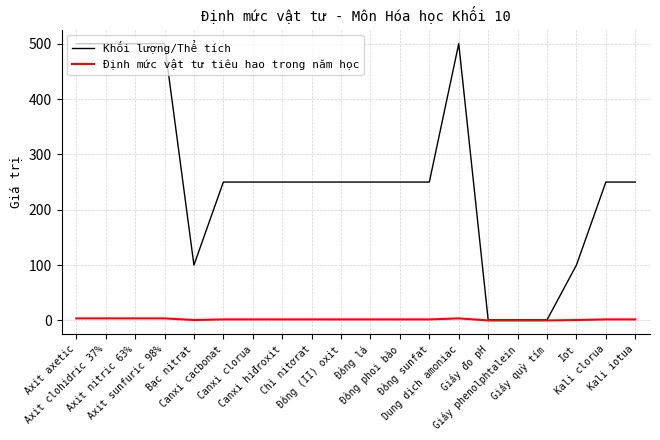

The value of Định mức vật tư tiêu hao trong năm học at Giấy quỳ tím is 0.0. True or false?

True